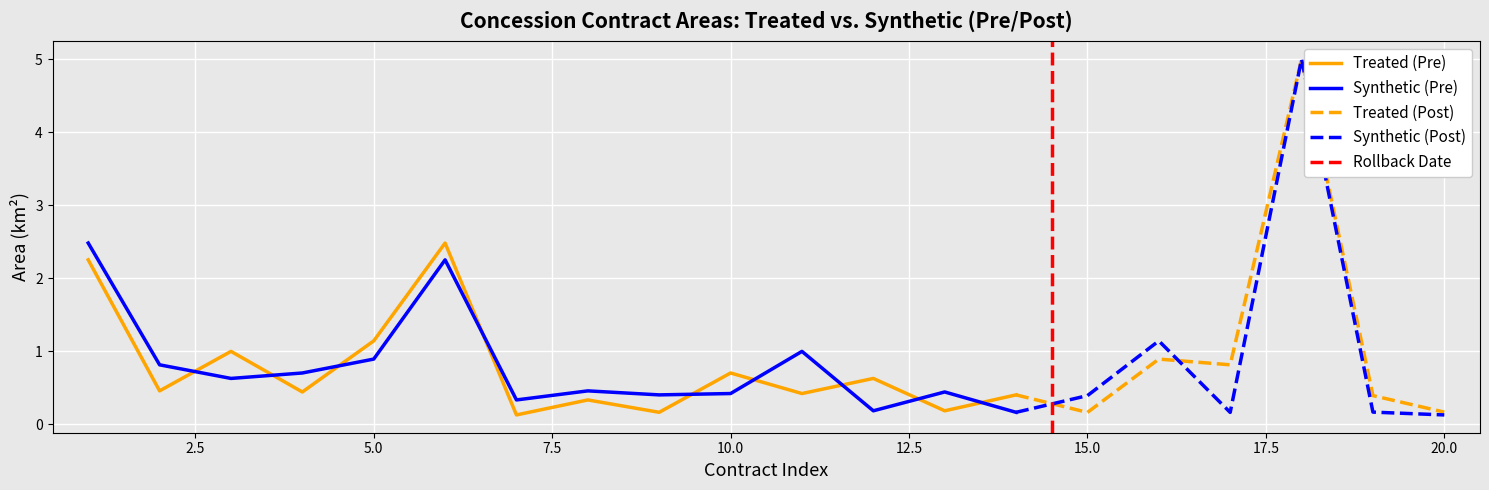

Between 8 and 3, which is larger?

3